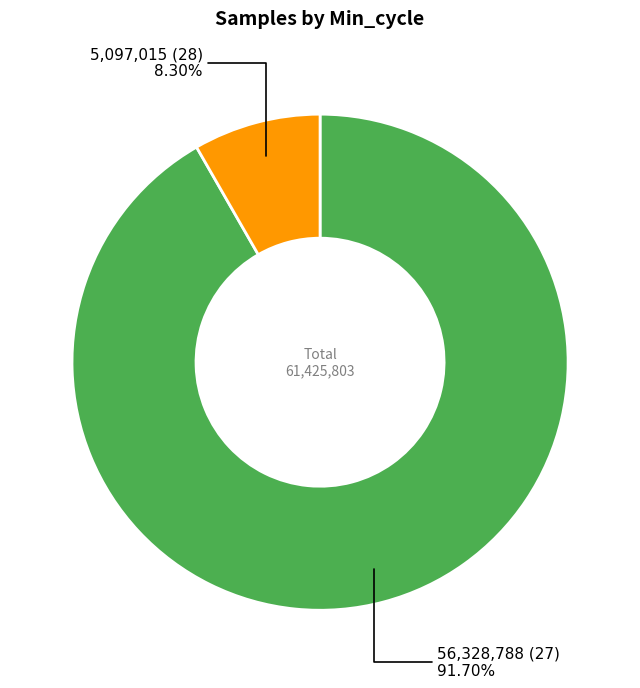

Is there any slice that represents more than half of the pie?

Yes